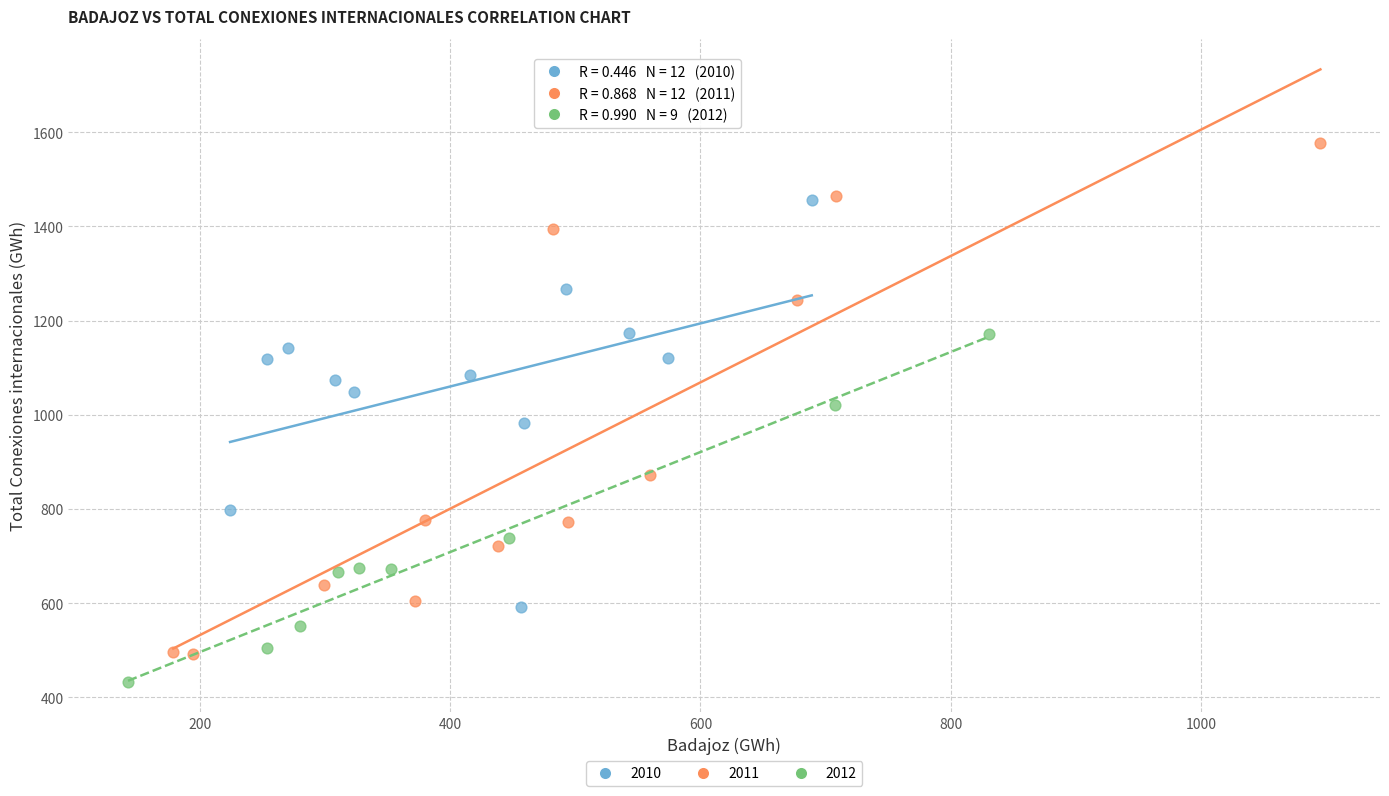

Which series contains the highest Y value?

2011